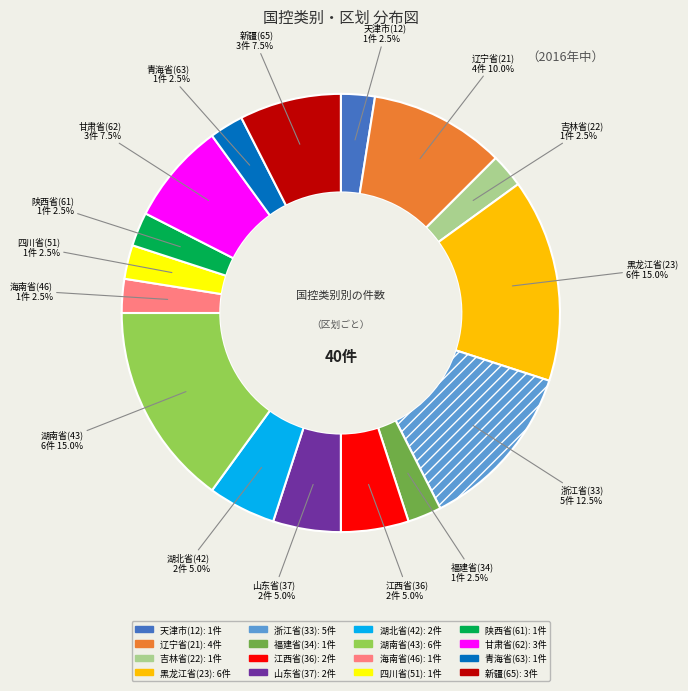

Does any single category account for the majority?

No